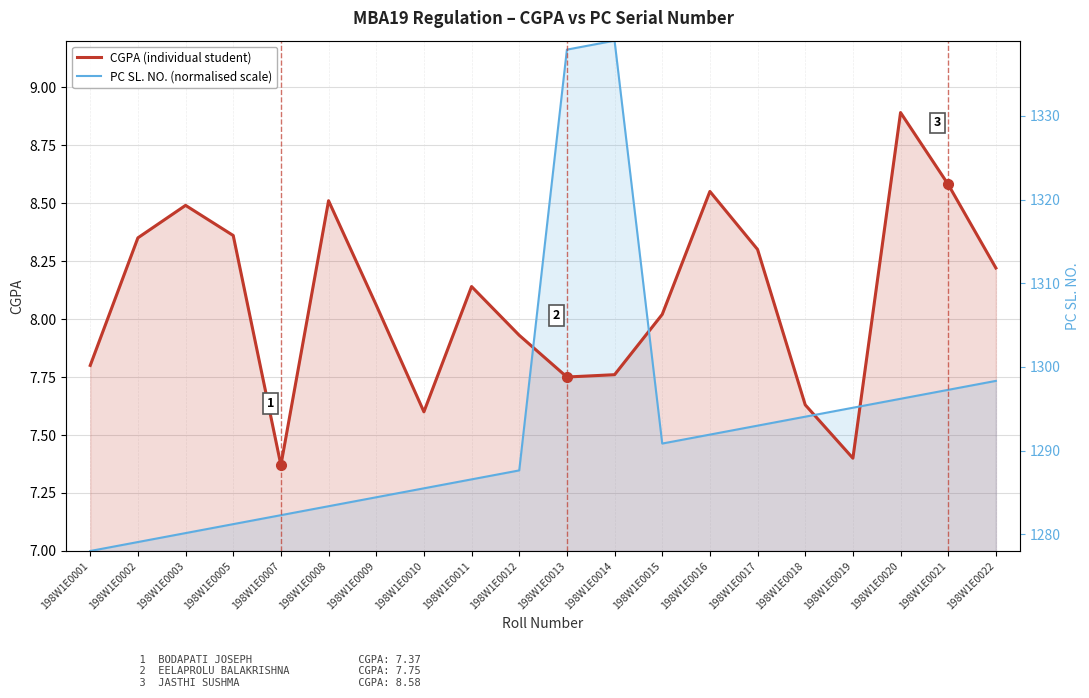

What is the value of the PC SL. NO. (normalised scale) point at the 11th from the left?

9.2